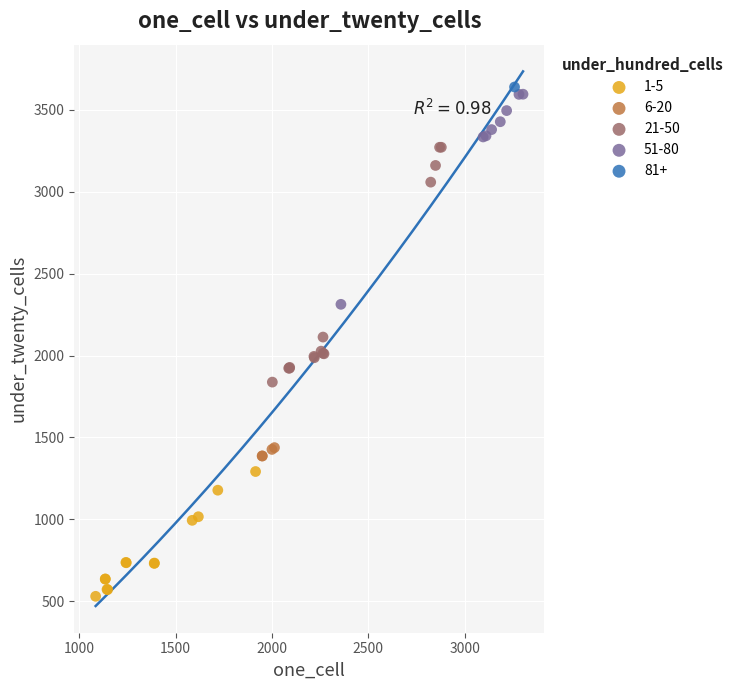

Which series reaches the minimum Y coordinate?

1-5